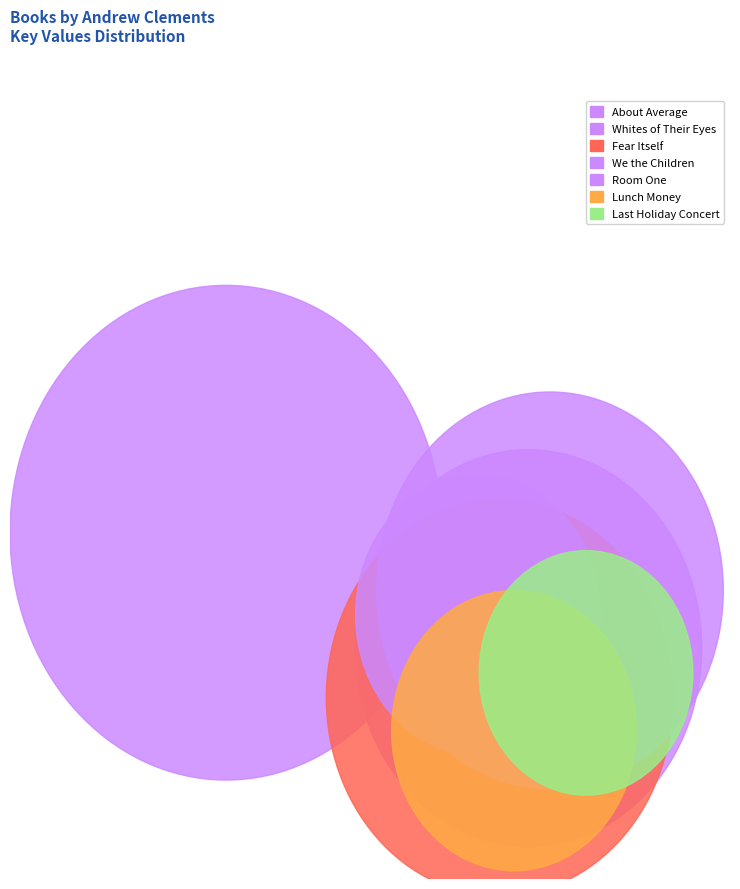

Does any single category account for the majority?

No